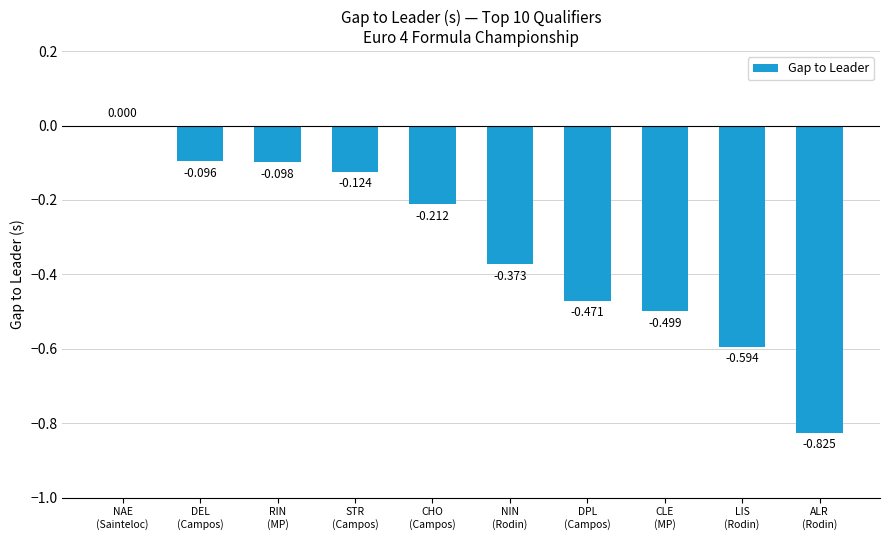

Which has a higher value, NAE
(Sainteloc) or CHO
(Campos)?

NAE
(Sainteloc)